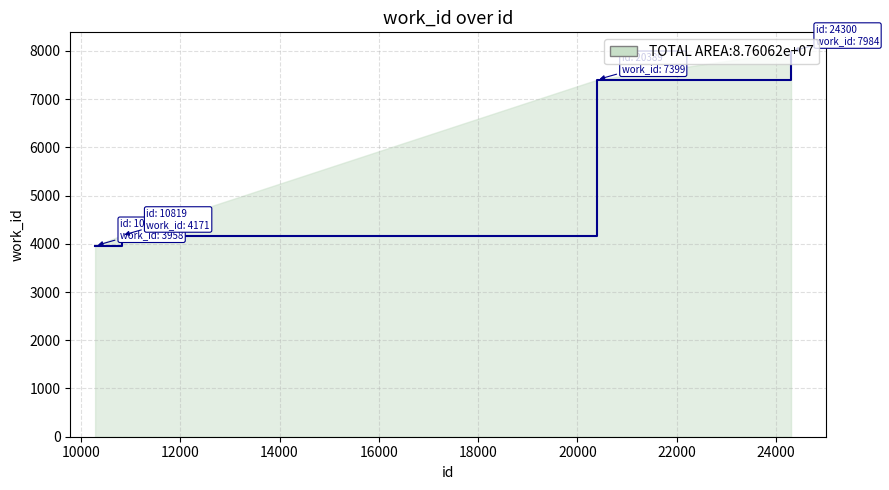

What is the average value?

5878